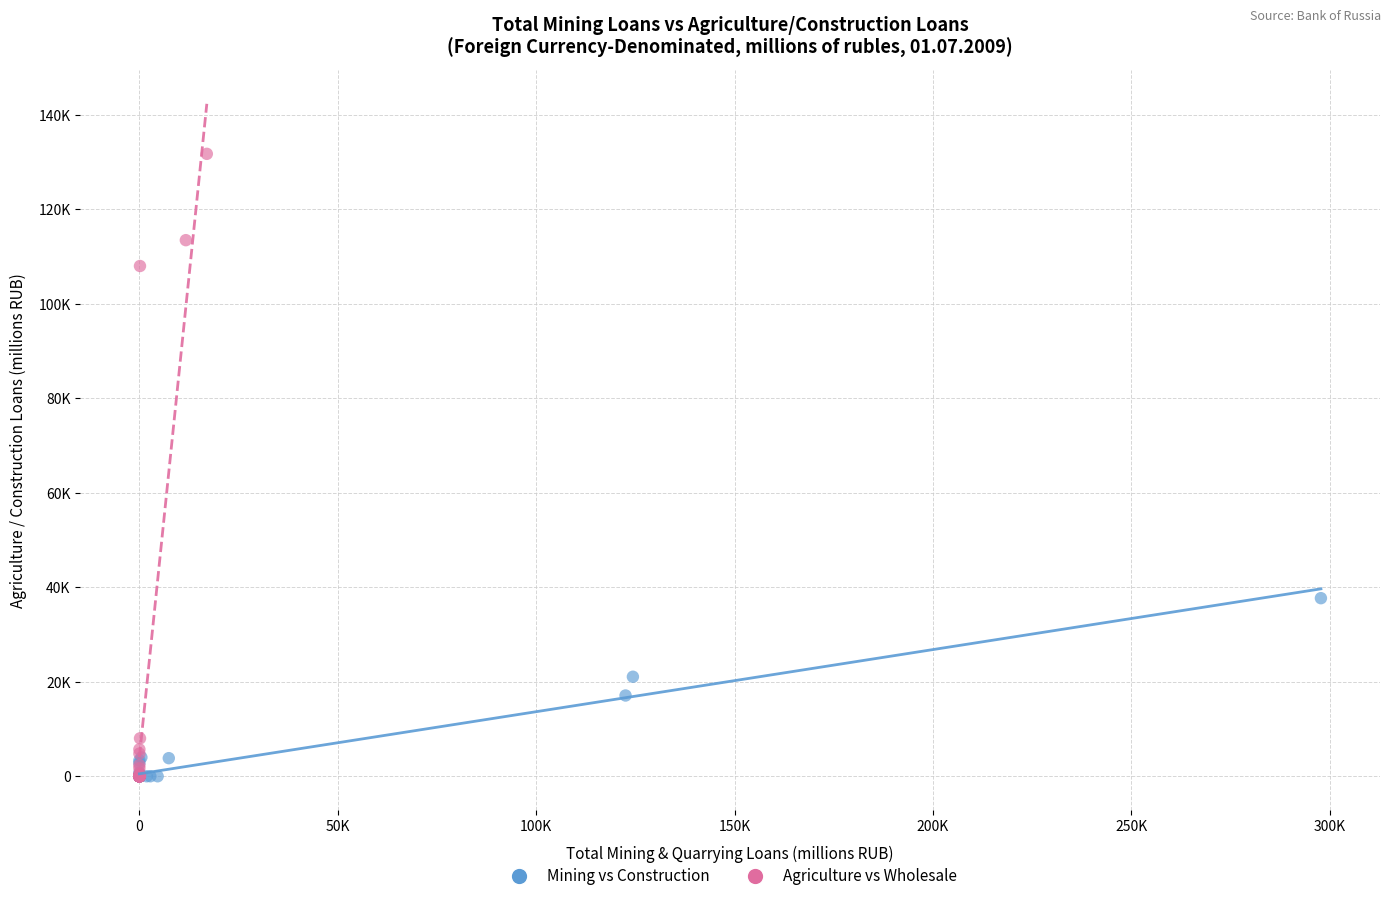

What are all the series names shown in the legend?

Mining vs Construction, Agriculture vs Wholesale